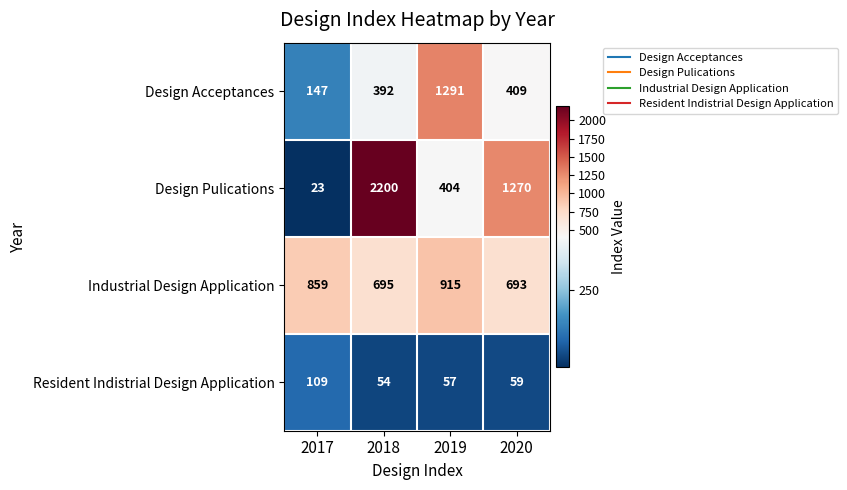

True or false: Design Pulications has a value of 2200 at 2018.

True